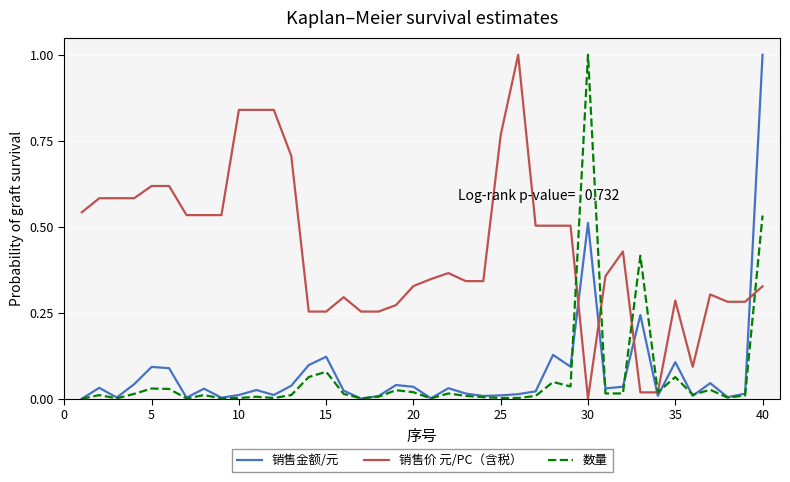

What is the greatest value displayed?

1.0